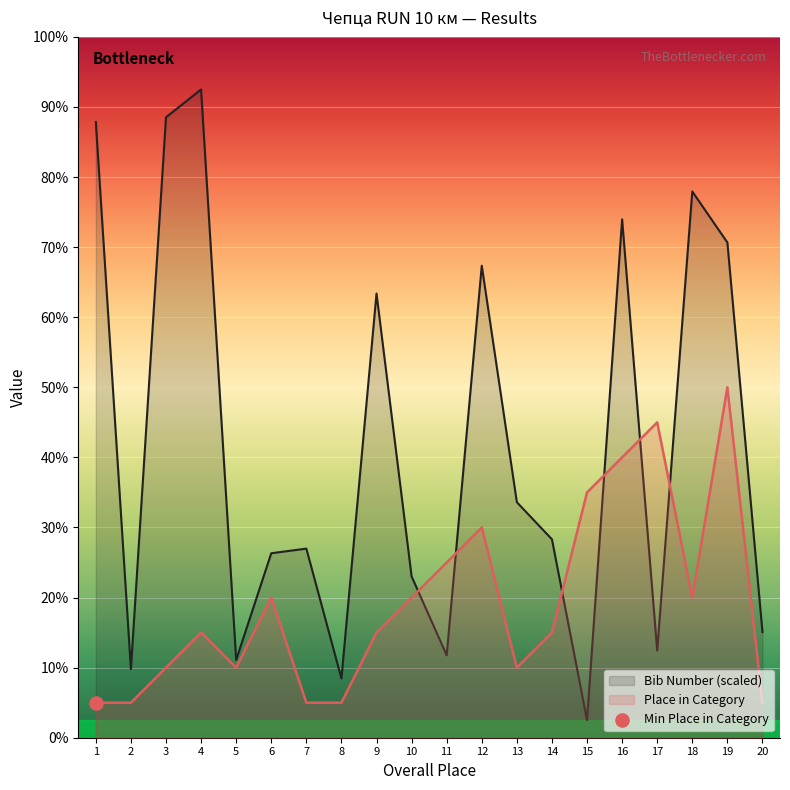

Which series has the largest Y range (max minus min)?

Bib Number